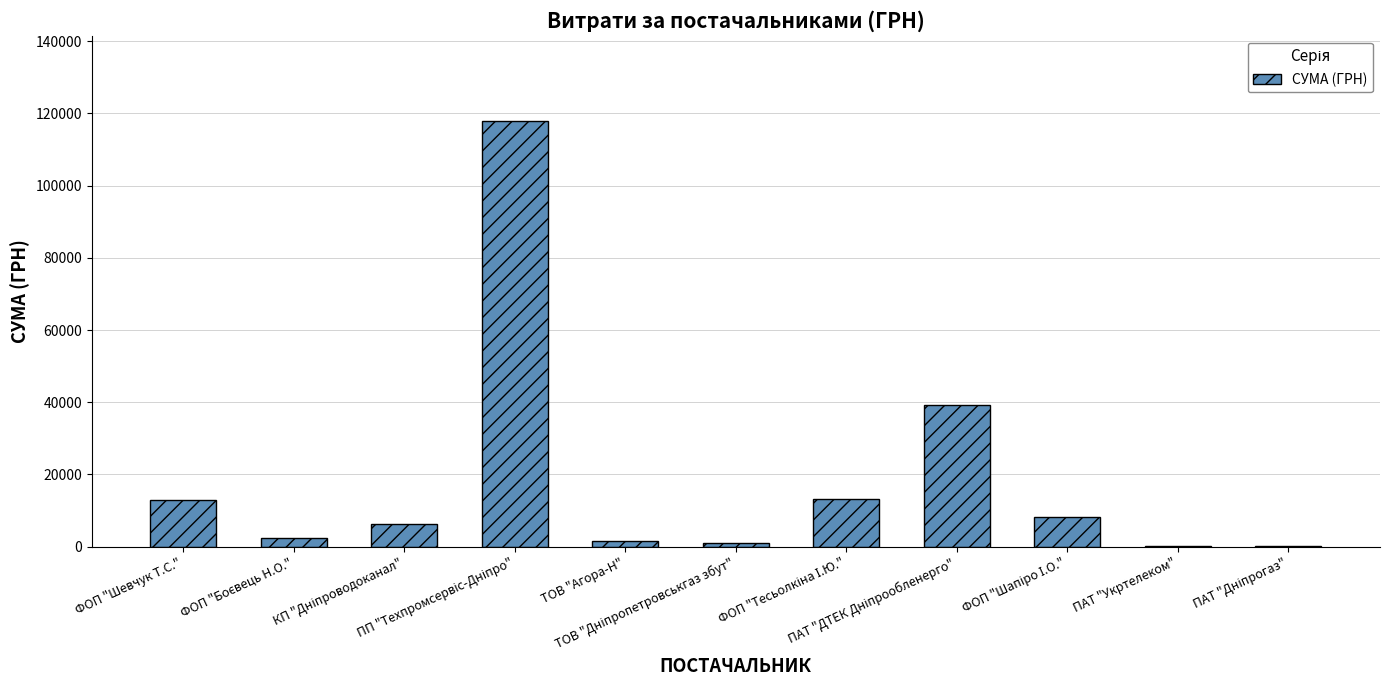

What is the sum of all values?

203132.8